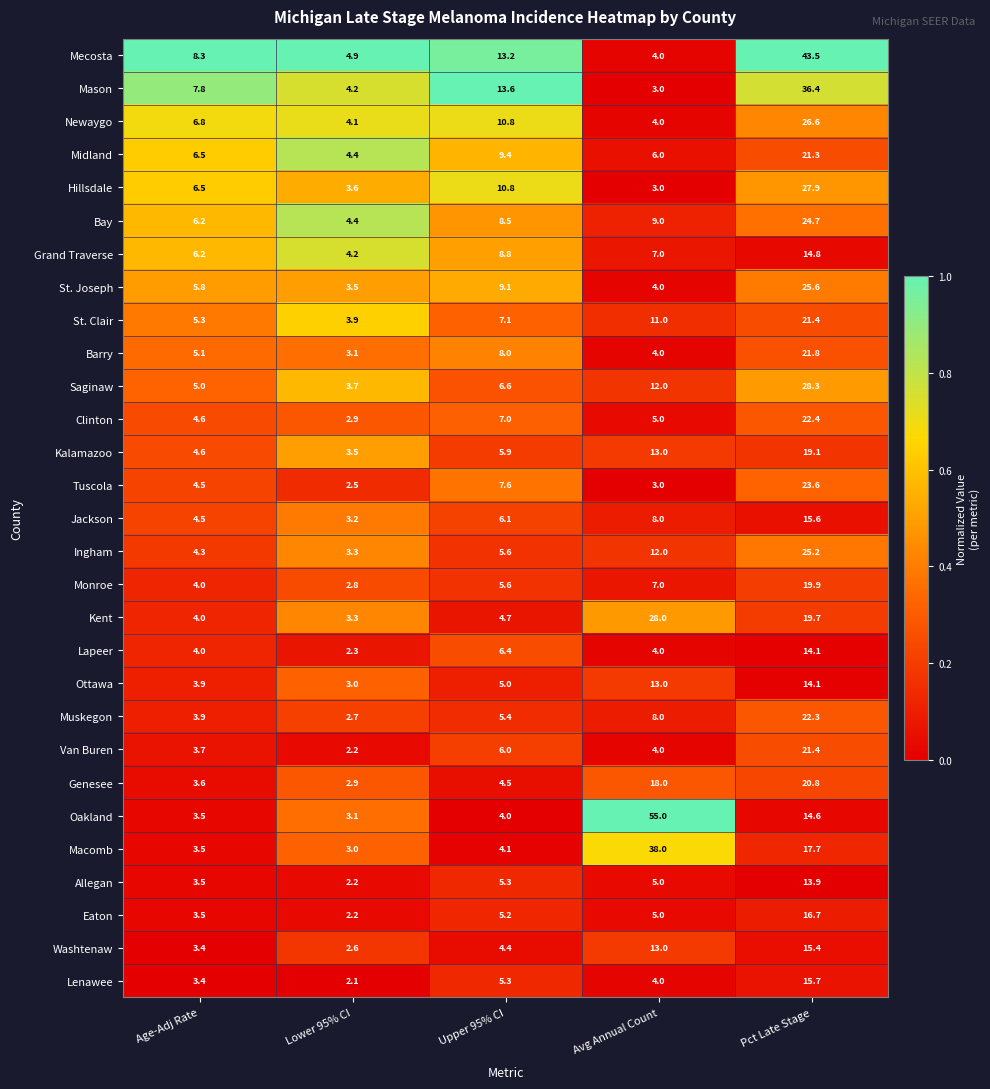

What is the sum of the Lenawee values at Upper 95% CI and Avg Annual Count?

9.3